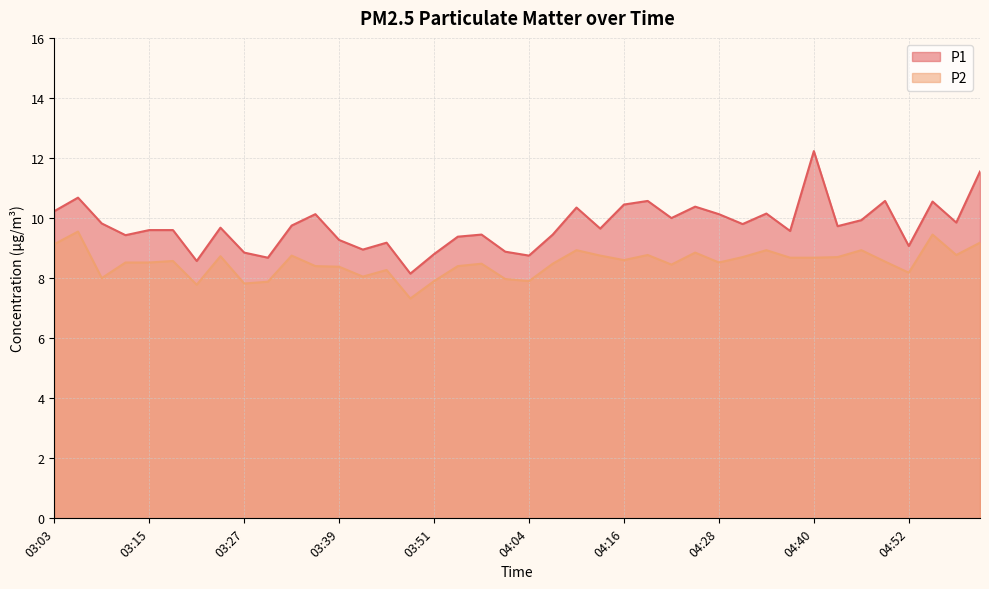

Which category has the lowest value in the P2 series?

03:48